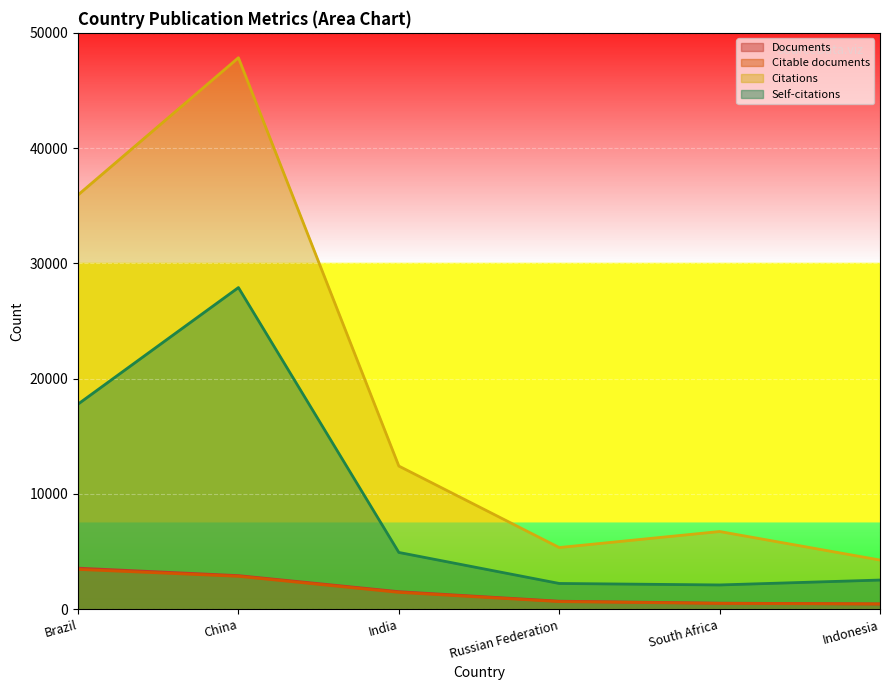

Rank the series by their maximum value, from highest to lowest.

Citations, Self-citations, Documents, Citable documents